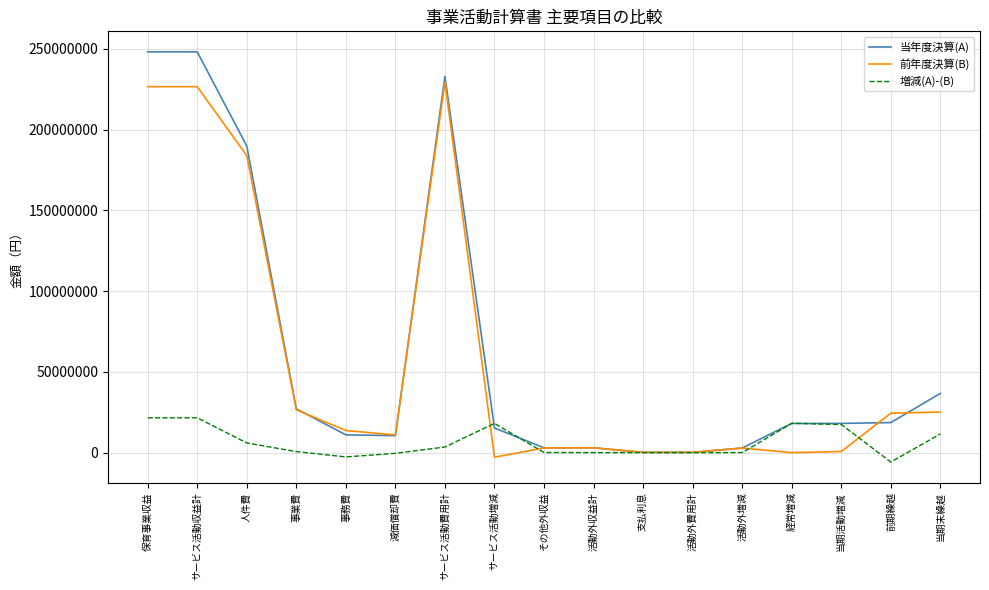

Is it true that 前年度決算(B) equals 399213415 at サービス活動費用計?

False